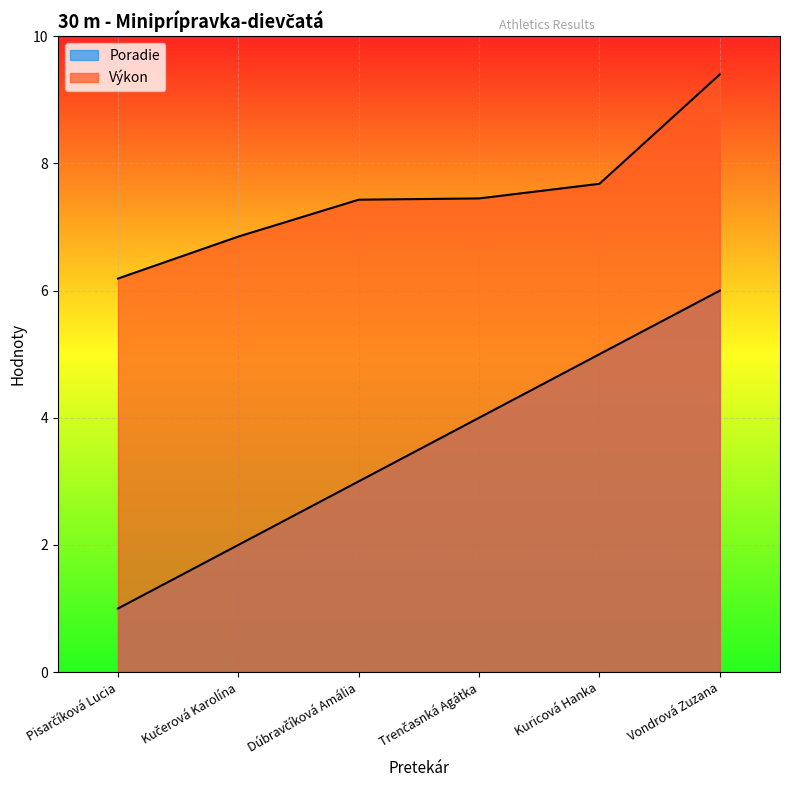

What is the smallest value displayed?

1.0